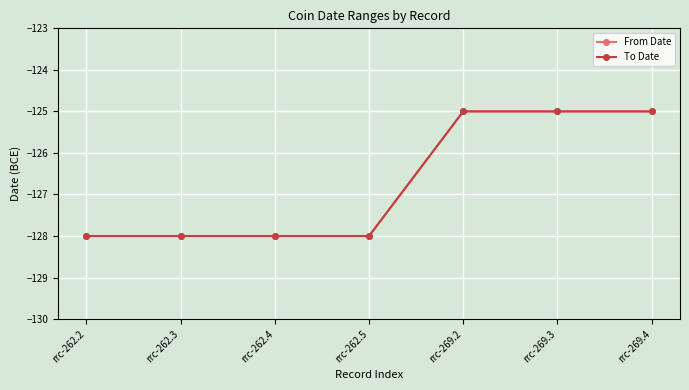

What is the label of the 1st point from the right?

rrc-269.4